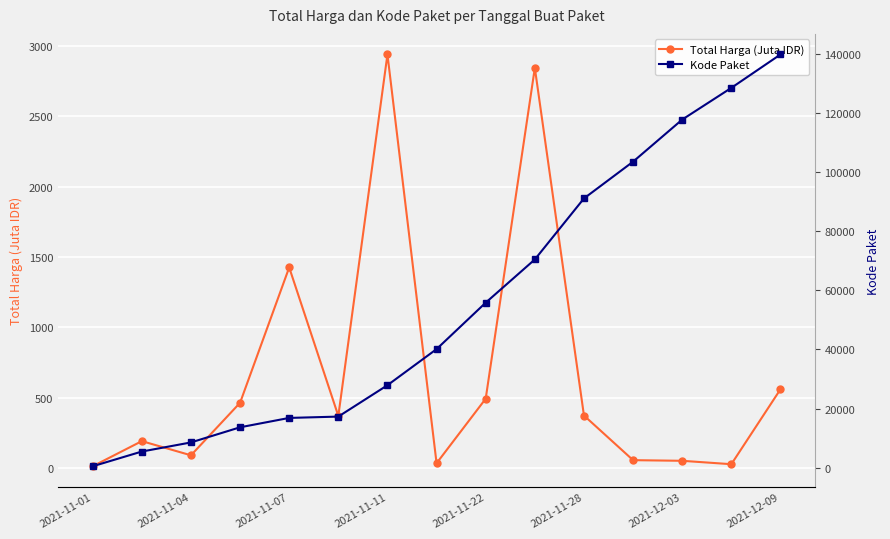

List the series in order of their peak value, highest first.

Kode Paket, Total Harga (Juta IDR)